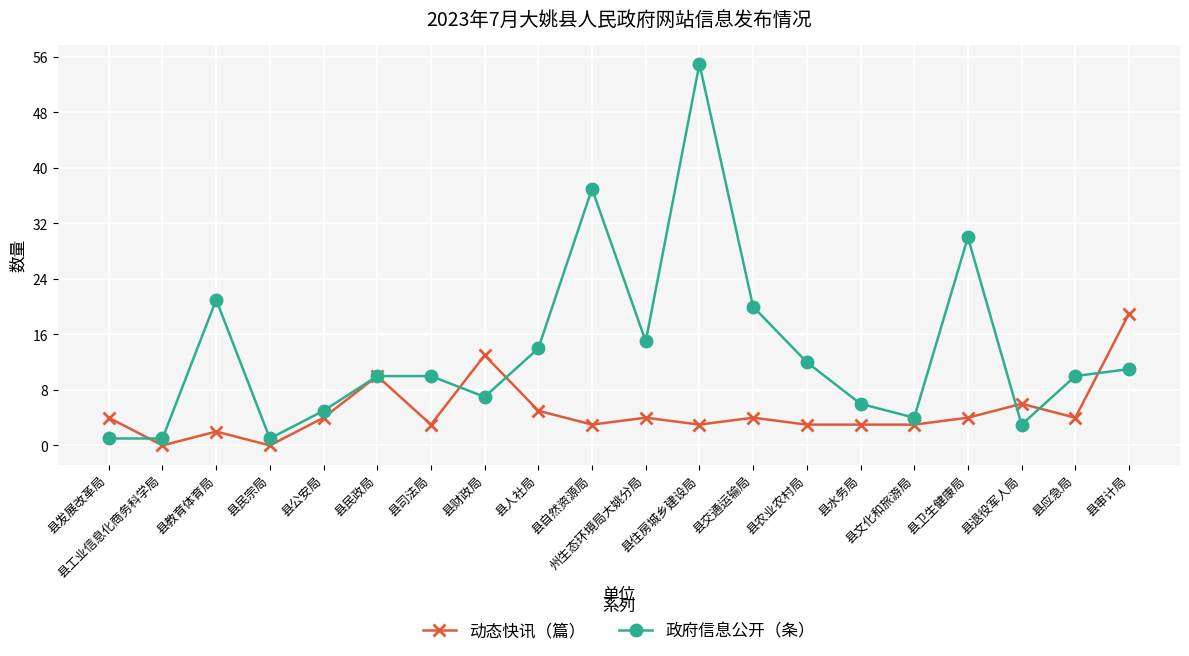

What is the value of the 政府信息公开（条） point at the 6th from the left?

10